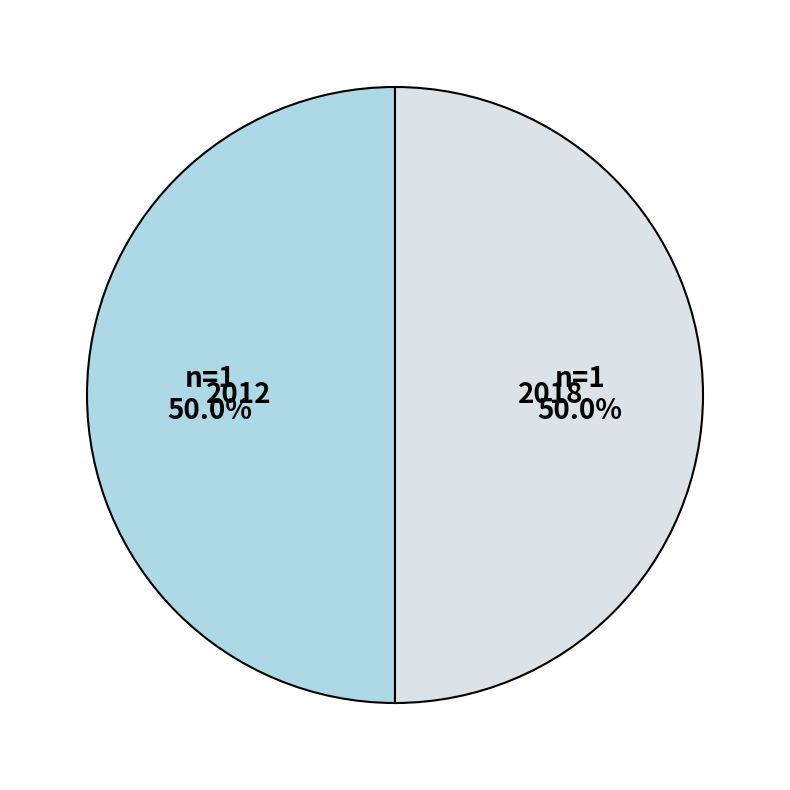

How many segments does this pie chart have?

2